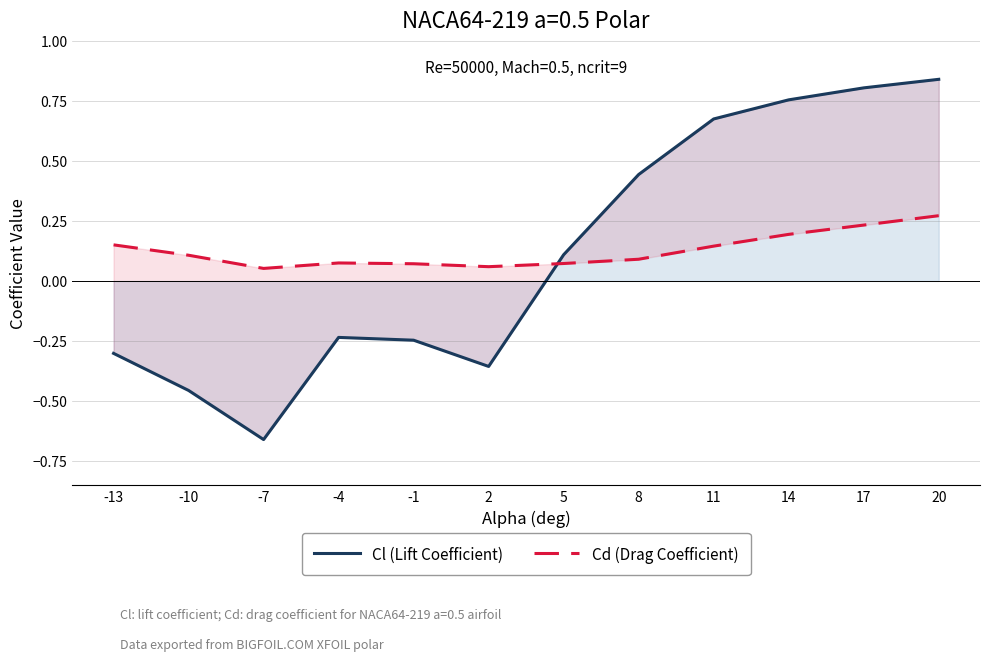

How many positive values does the Cl (Lift Coefficient) series have?

6